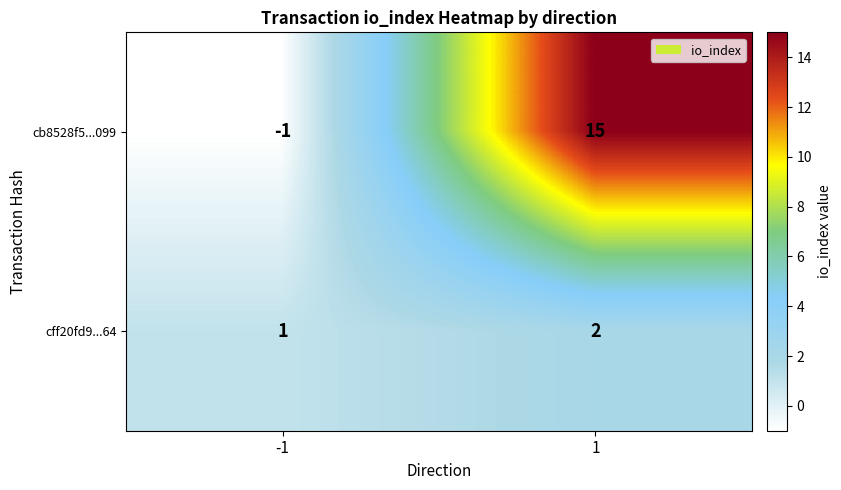

Reading left to right, what are all the values shown in this chart?

cb8528f5...099: -1	15
cff20fd9...64: 1	2